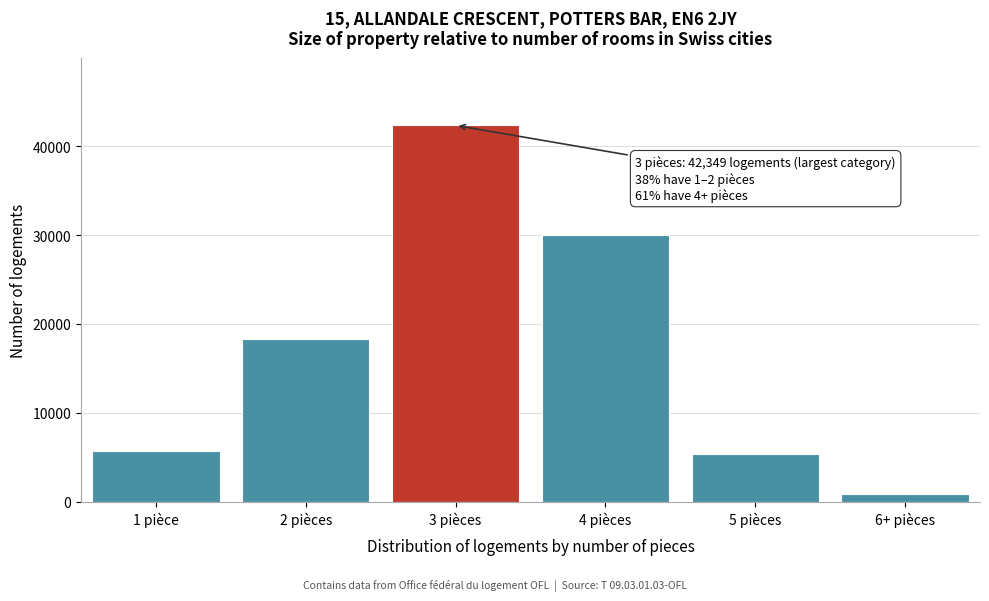

Reading left to right, list all the values displayed in this chart.

1 pièce=5648	2 pièces=18268	3 pièces=42349	4 pièces=30033	5 pièces=5306	6+ pièces=864